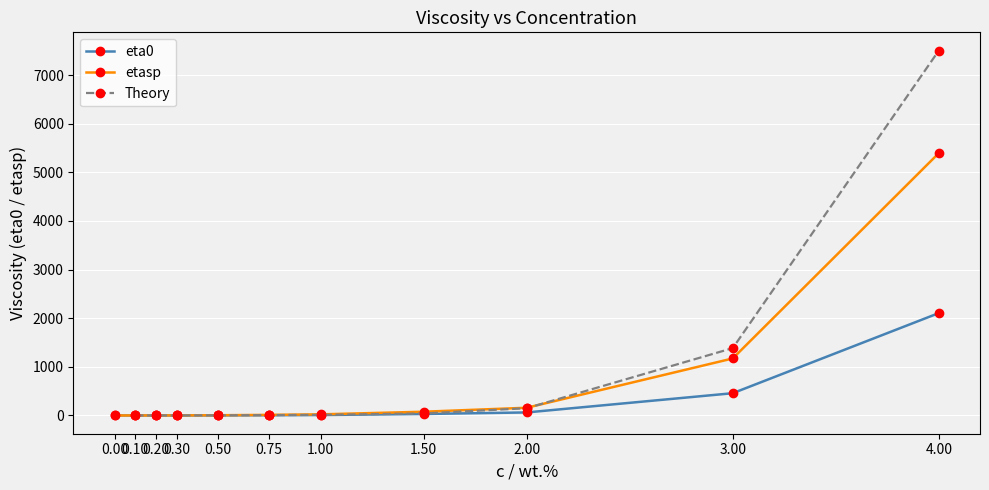

What is the value of the eta0 point at the 9th from the left?

62.4